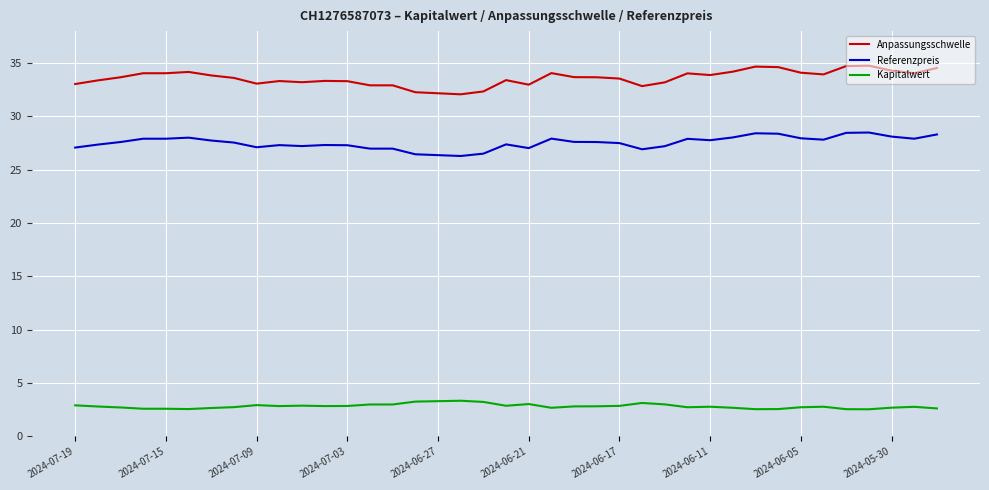

True or false: Anpassungsschwelle and Kapitalwert intersect in this chart.

False